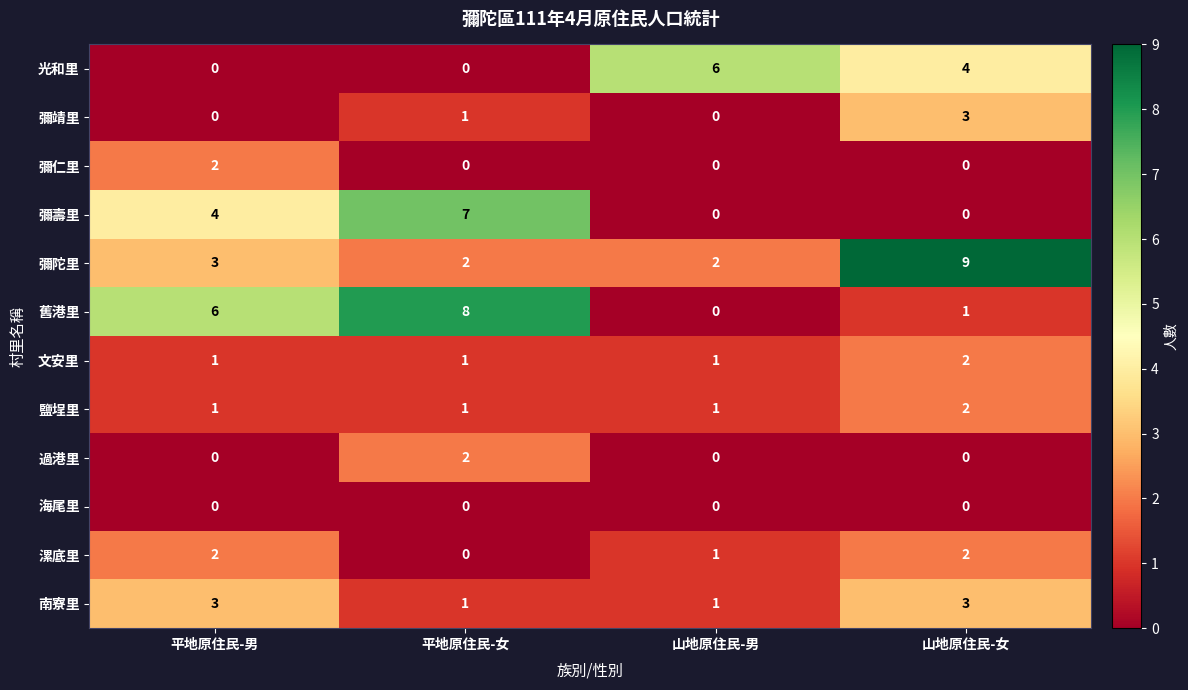

What is the difference between the highest and lowest values at 平地原住民-女?

8